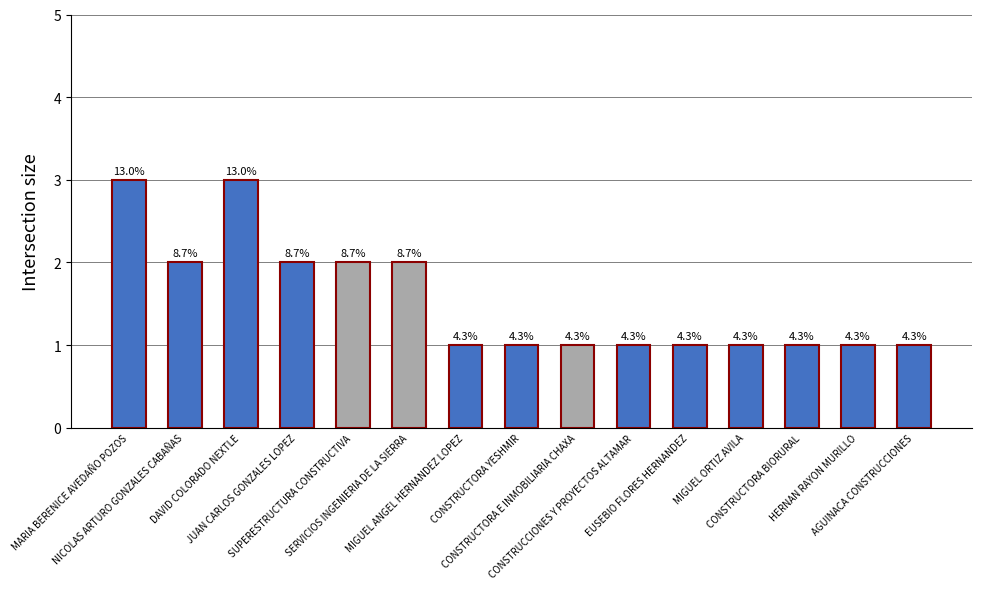

Does the chart contain any negative values?

No